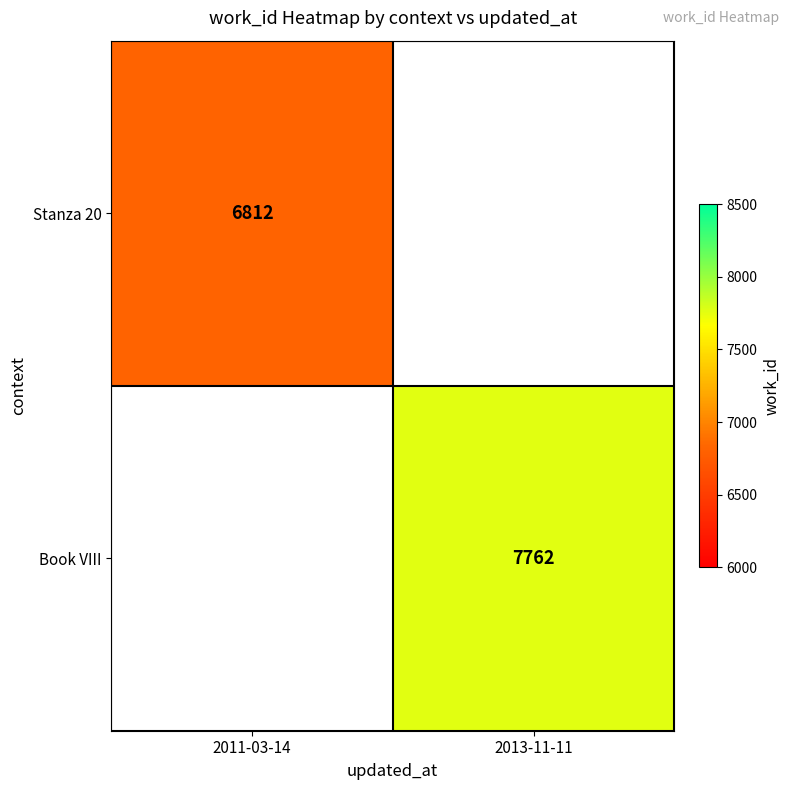

At how many categories does at least one series exceed 7459?

1